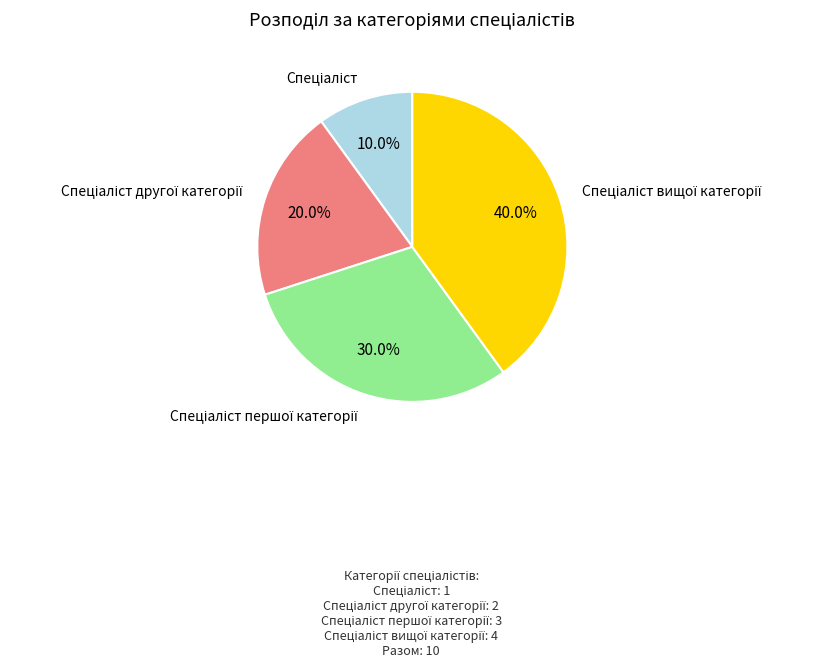

Does any single category account for the majority?

No